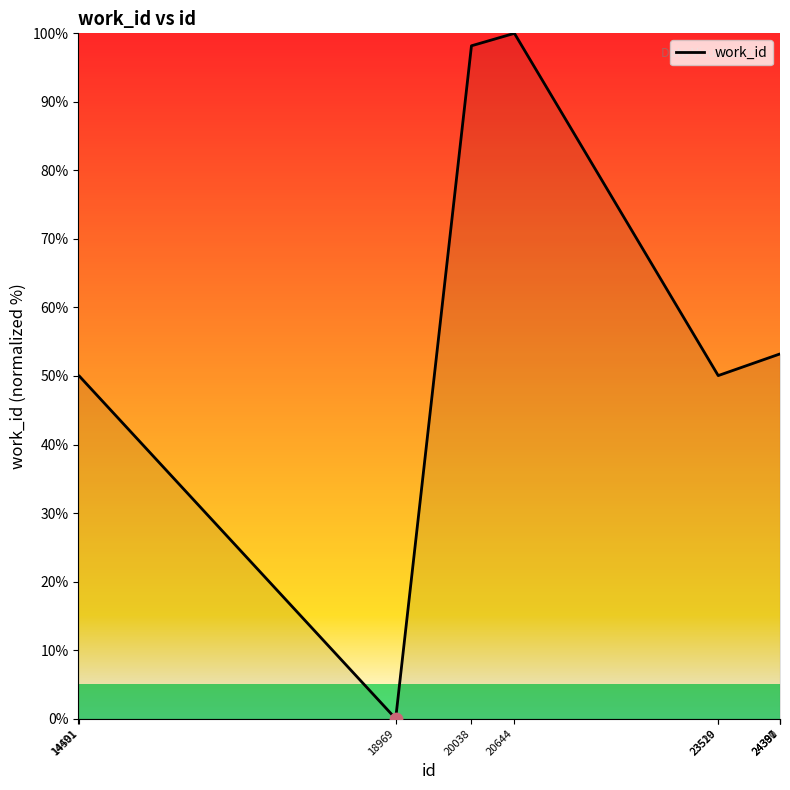

What is the change in value from 18969 to 24387?

+53.2